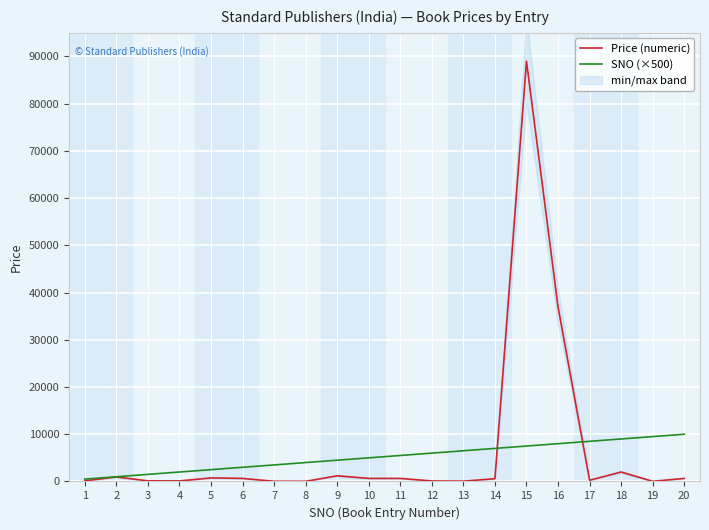

What are all the series names shown in the legend?

Price (numeric), SNO (×500)